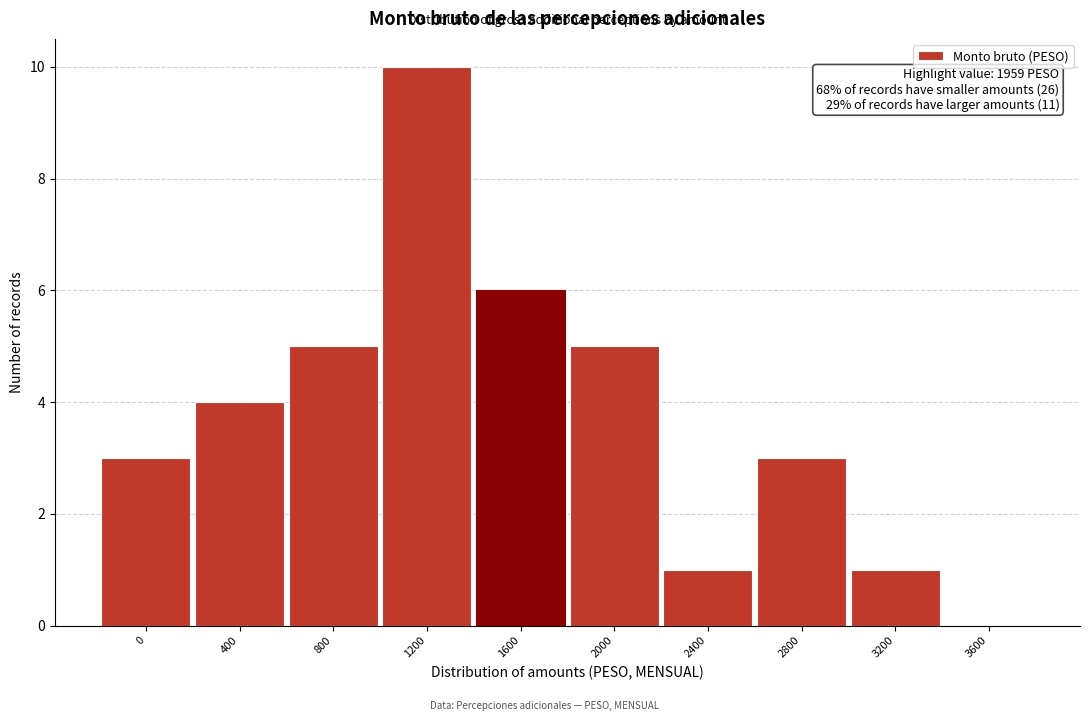

Reading left to right, transcribe all the data shown in this chart.

0=3	400=4	800=5	1200=10	1600=6	2000=5	2400=1	2800=3	3200=1	3600=0